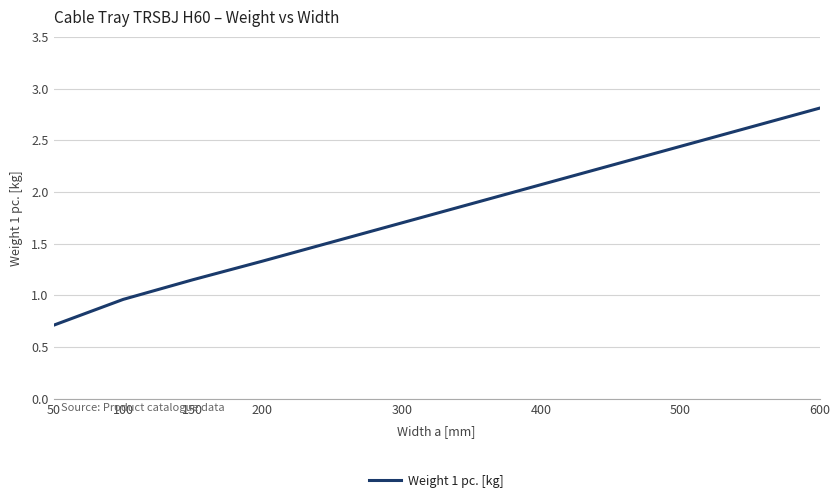

List the labels in order of value, smallest first.

50, 100, 150, 200, 300, 400, 500, 600